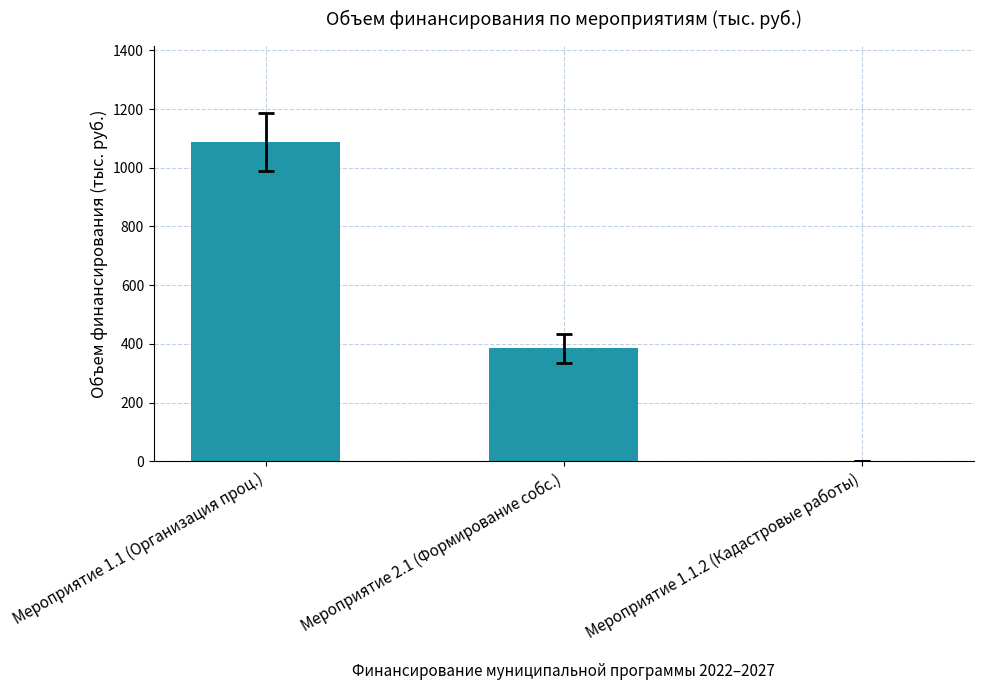

At which label does the data first exceed 385?

Мероприятие 1.1 (Организация проц.)